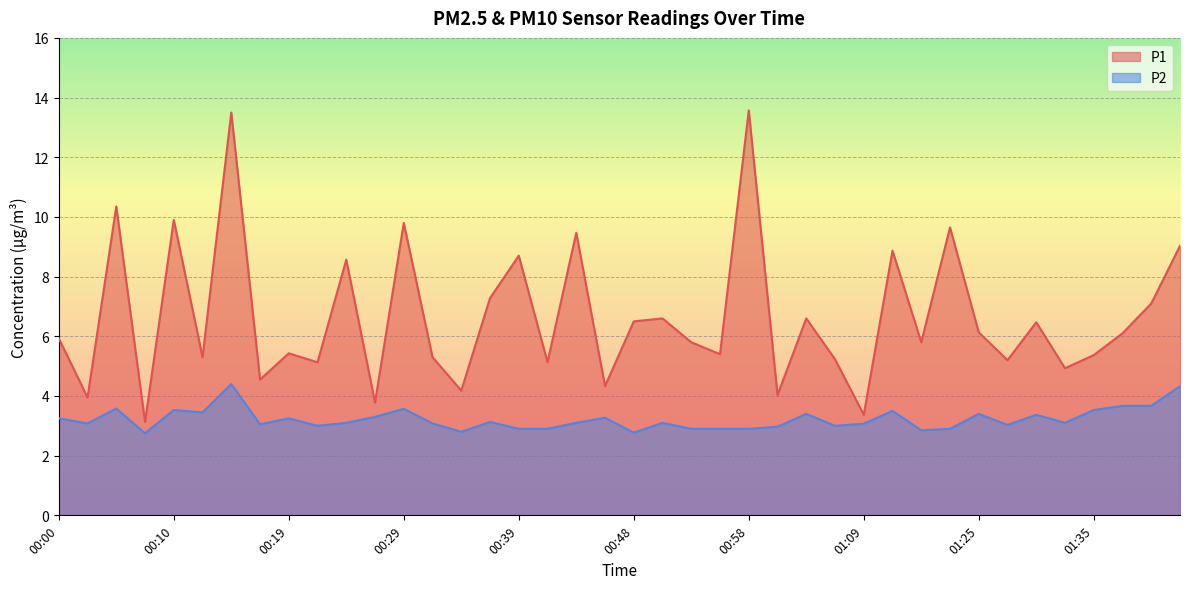

Reading left to right, list all the values displayed in this chart.

P1: 00:00=5.9	00:02=4.0	00:05=10.3	00:07=3.1	00:10=9.9	00:12=5.3	00:14=13.5	00:17=4.5	00:19=5.4	00:22=5.1	00:24=8.6	00:27=3.8	00:29=9.8	00:31=5.3	00:34=4.2	00:36=7.3	00:39=8.7	00:41=5.1	00:44=9.5	00:46=4.3	00:48=6.5	00:51=6.6	00:53=5.8	00:56=5.4	00:58=13.6	01:01=4.0	01:04=6.6	01:06=5.2	01:09=3.4	01:11=8.9	01:14=5.8	01:22=9.7	01:25=6.1	01:27=5.2	01:30=6.5	01:32=4.9	01:35=5.4	01:37=6.1	01:40=7.1	01:42=9.0
P2: 00:00=3.2	00:02=3.1	00:05=3.6	00:07=2.8	00:10=3.5	00:12=3.5	00:14=4.4	00:17=3.0	00:19=3.2	00:22=3.0	00:24=3.1	00:27=3.3	00:29=3.6	00:31=3.1	00:34=2.8	00:36=3.1	00:39=2.9	00:41=2.9	00:44=3.1	00:46=3.3	00:48=2.8	00:51=3.1	00:53=2.9	00:56=2.9	00:58=2.9	01:01=3.0	01:04=3.4	01:06=3.0	01:09=3.1	01:11=3.5	01:14=2.9	01:22=2.9	01:25=3.4	01:27=3.0	01:30=3.4	01:32=3.1	01:35=3.5	01:37=3.7	01:40=3.7	01:42=4.3